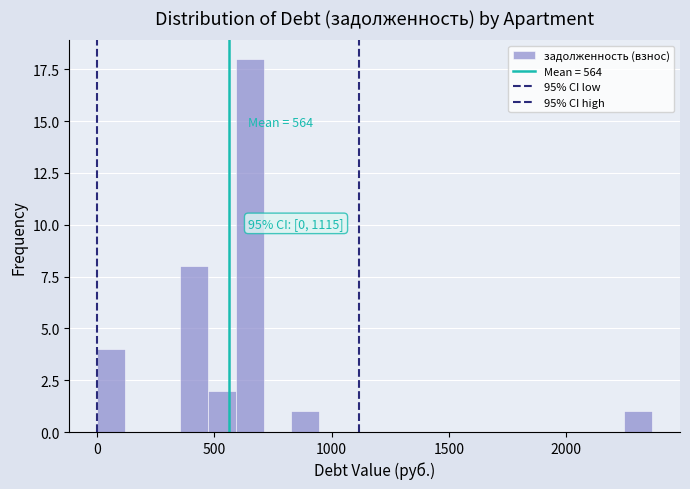

Read against the x-axis, roughly where is the centre of the tallest bar?

650